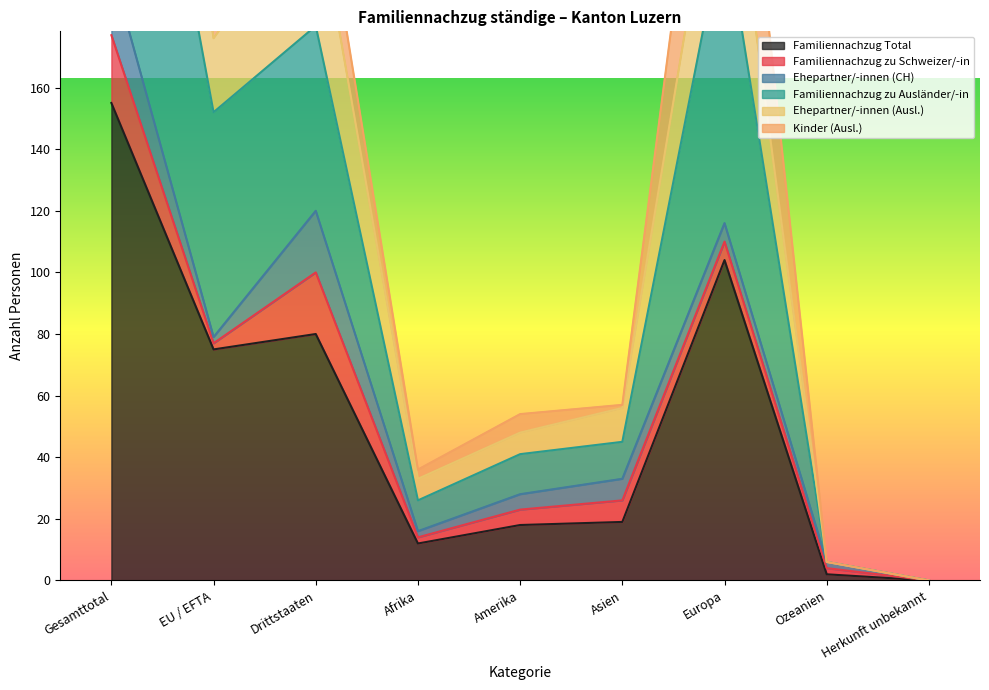

Count the number of categories in the chart.

9